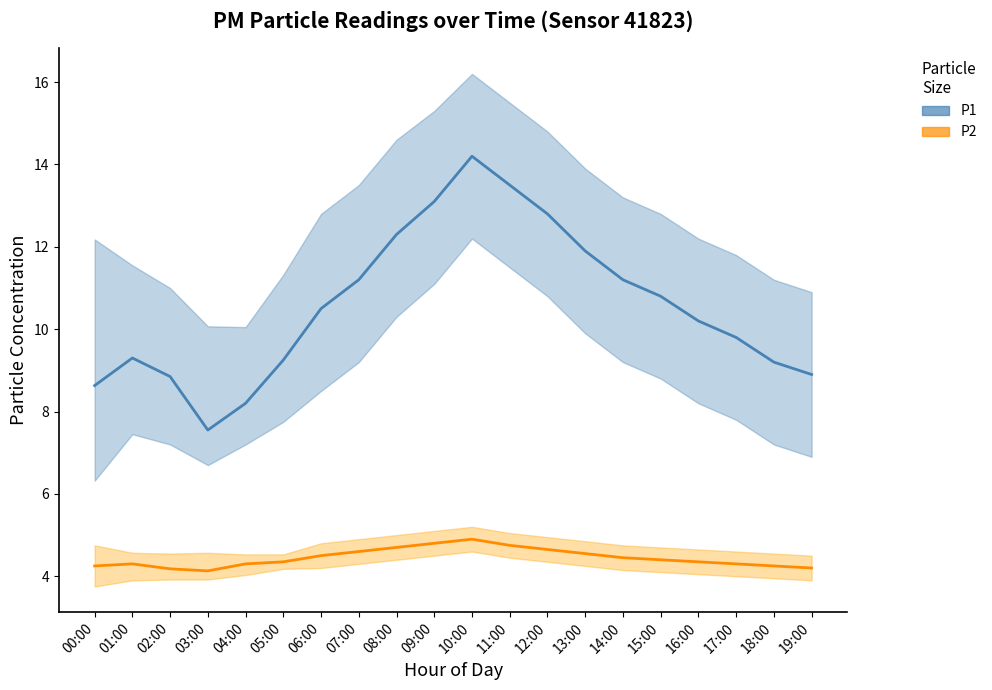

What value does the P1 series have at 05:00?

9.2